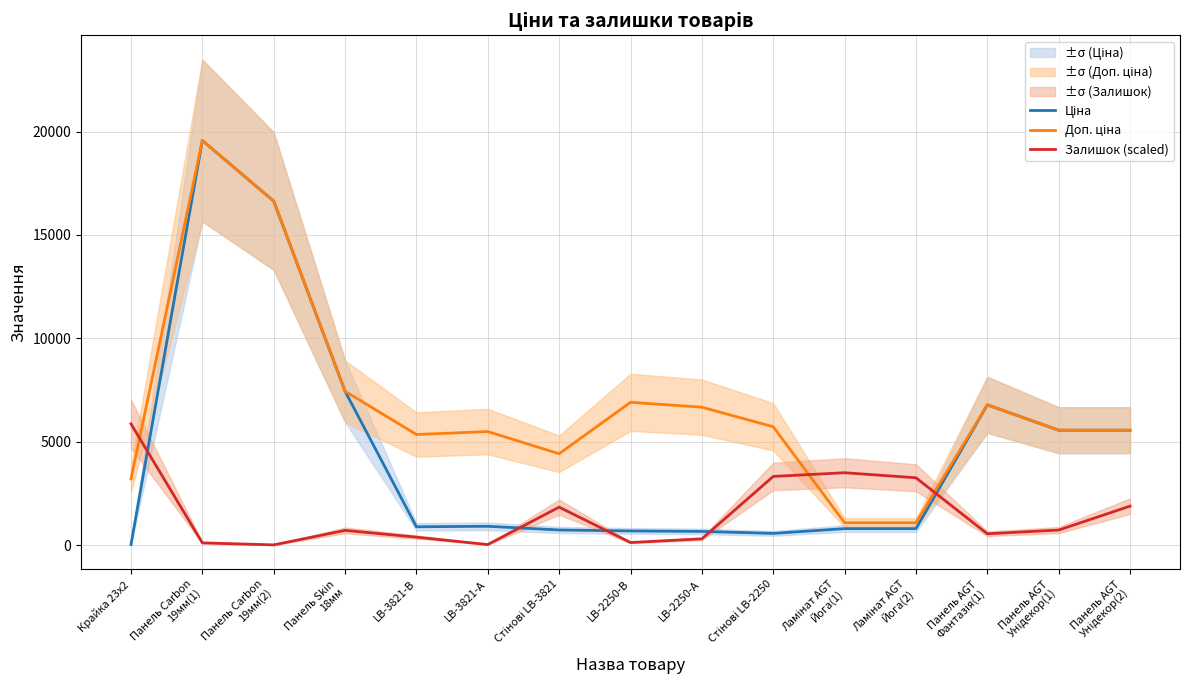

What is the maximum value for Залишок (scaled)?

5869.5